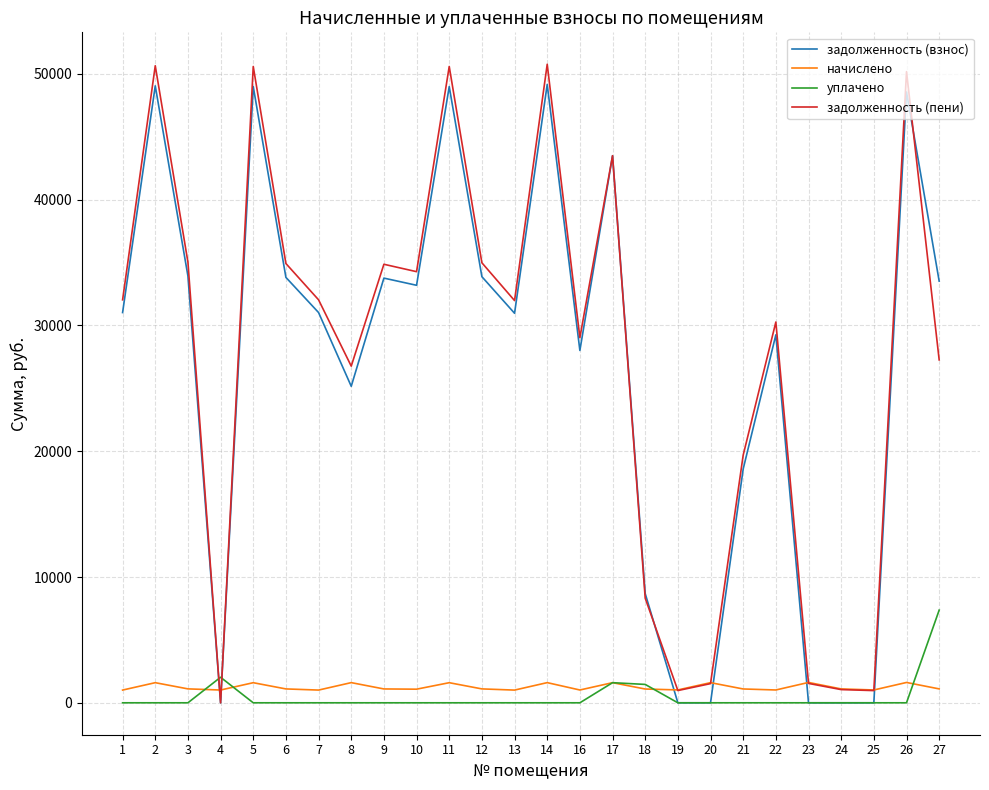

Is it true that уплачено equals -2592.6 at 13?

False